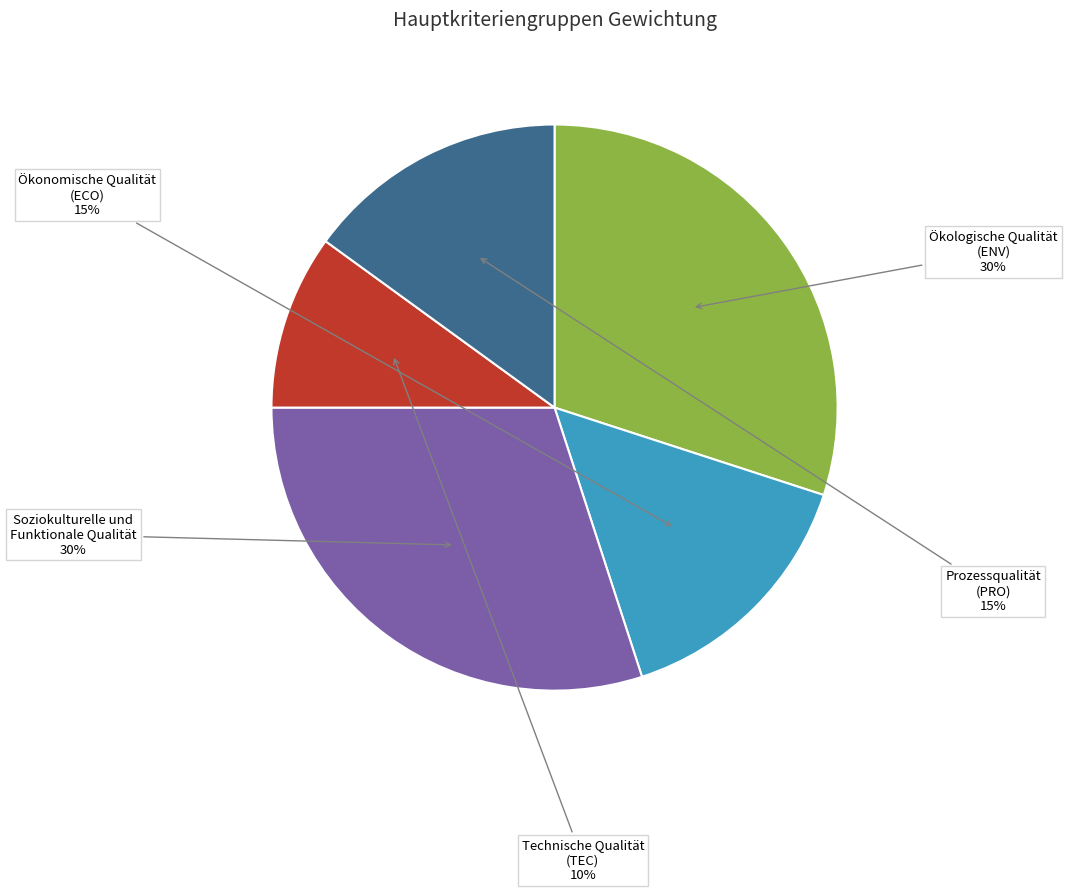

Is there any slice that represents more than half of the pie?

No